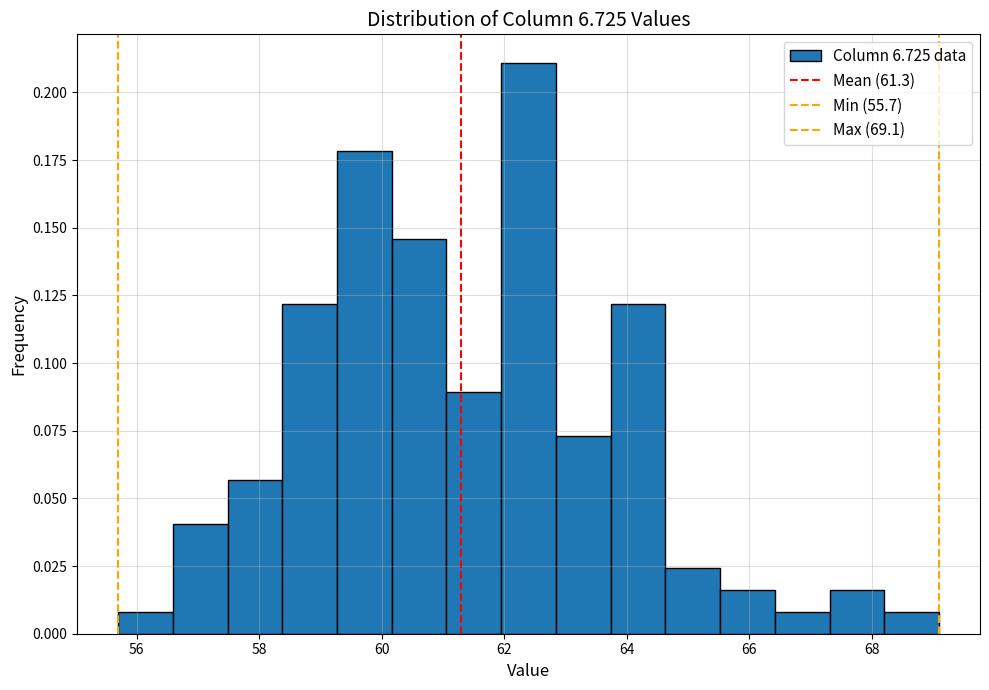

Reading left to right, list every bar in this chart as the range it spans on the x-axis followed by its height. Neither the bar edges nor the heights are printed on the chart, so give them approximately, as read against the axes.

55.8 to 56.6: 0.010
56.6 to 57.4: 0.040
57.4 to 58.4: 0.055
58.4 to 59.2: 0.120
59.2 to 60.2: 0.180
60.2 to 61.0: 0.145
61.0 to 62.0: 0.090
62.0 to 62.8: 0.210
62.8 to 63.8: 0.075
63.8 to 64.6: 0.120
64.6 to 65.6: 0.025
65.6 to 66.4: 0.015
66.4 to 67.4: 0.010
67.4 to 68.2: 0.015
68.2 to 69.2: 0.010